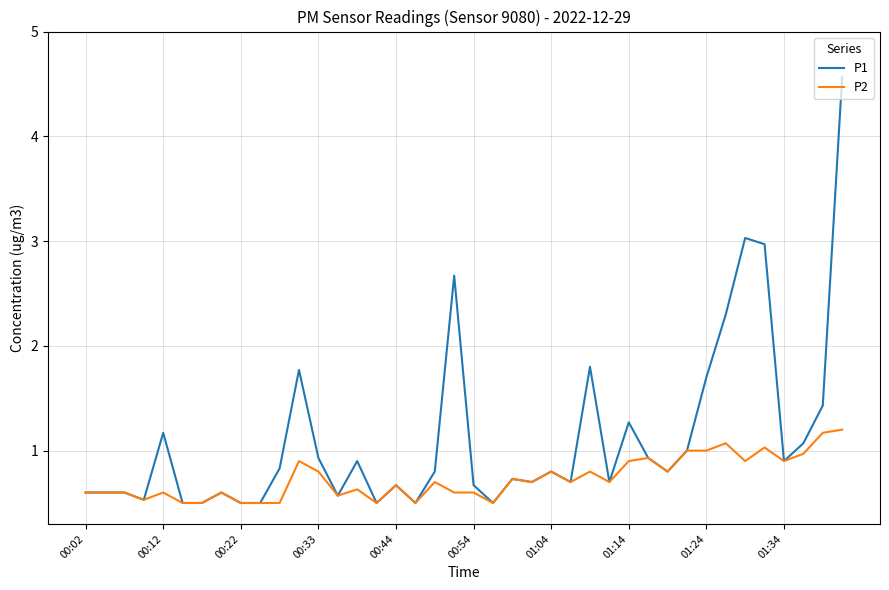

Which series has the largest range (max minus min)?

P1